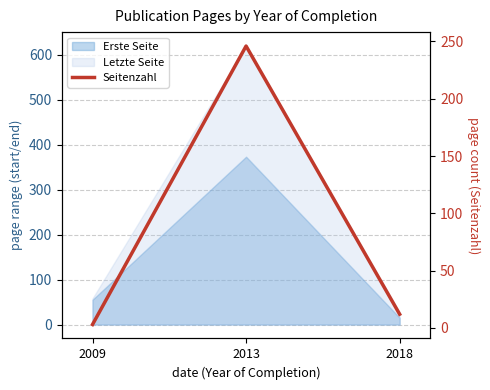

What is the value of the 3rd point from the left?

12